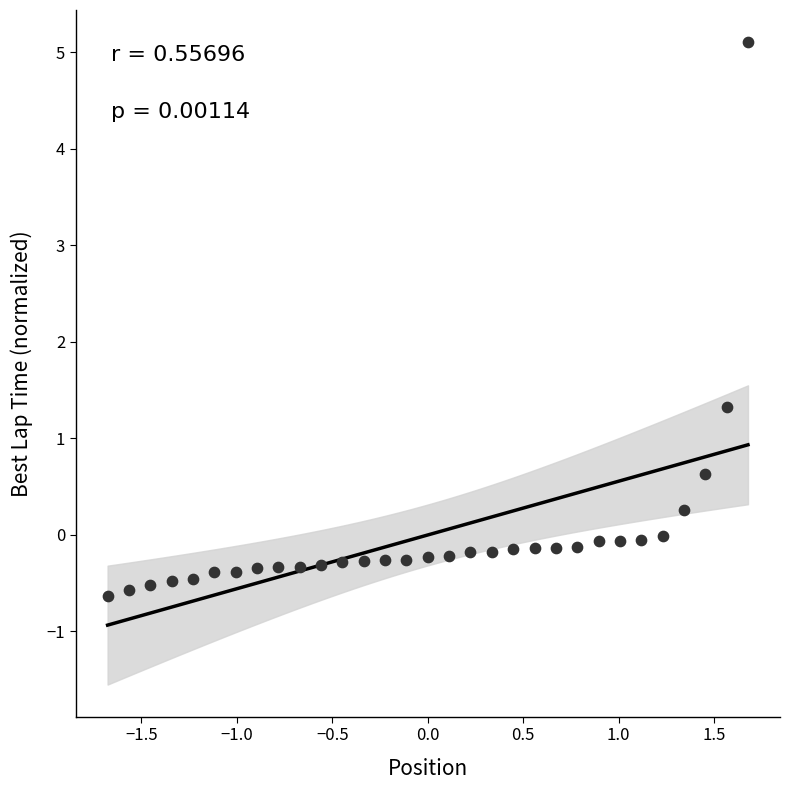

What Y value in the scatter plot is closest to 2?

1.3